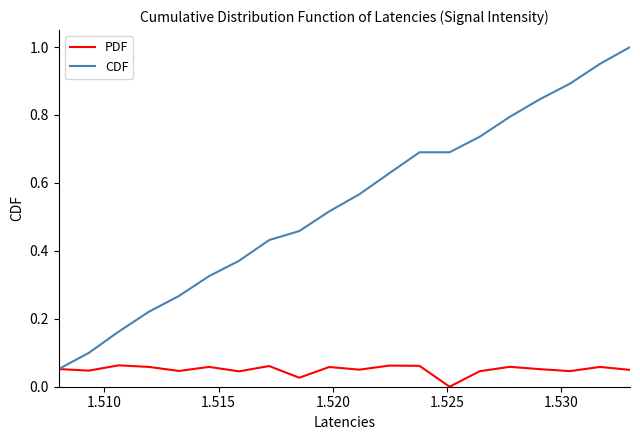

What are all the series names shown in the legend?

PDF, CDF